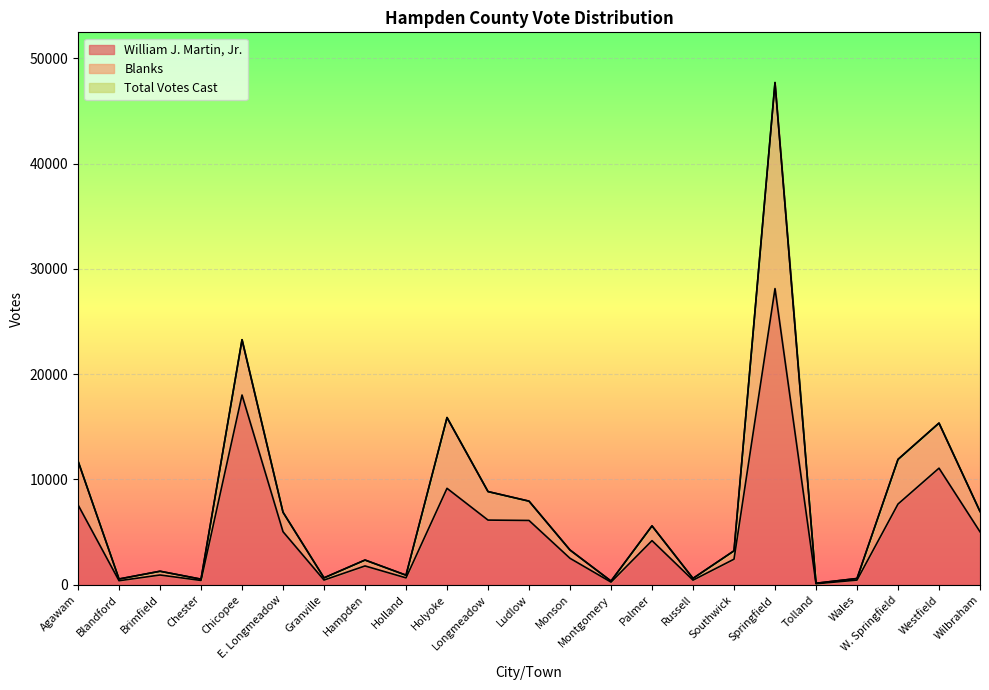

List the labels in order of Total Votes Cast value, largest first.

Springfield, Chicopee, Holyoke, Westfield, W. Springfield, Agawam, Longmeadow, Ludlow, Wilbraham, E. Longmeadow, Palmer, Monson, Southwick, Hampden, Brimfield, Holland, Granville, Russell, Wales, Blandford, Chester, Montgomery, Tolland